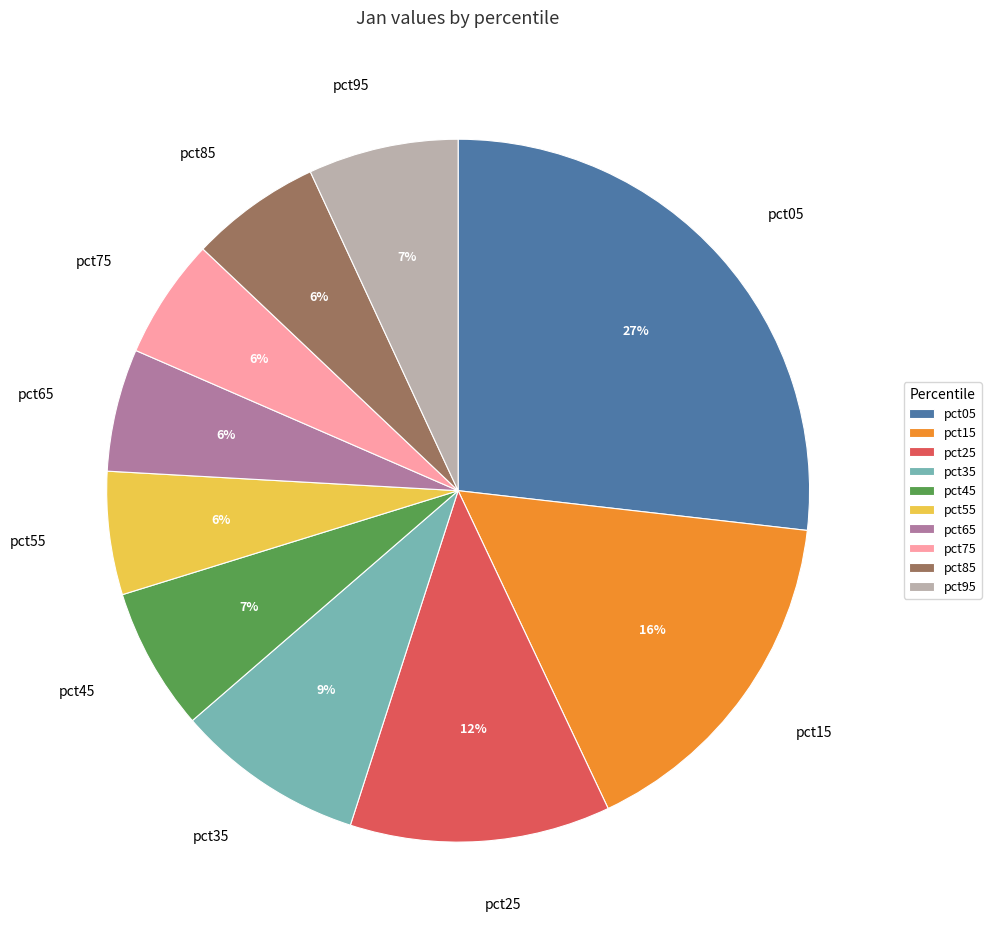

Do pct45 and pct35 together represent more than half of the pie?

No